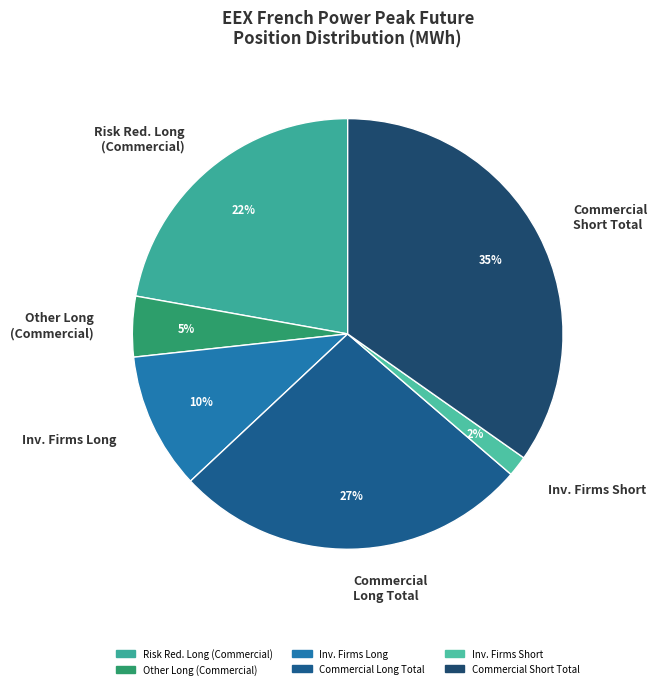

What percentage is the Commercial Short Total slice, to the nearest percent?

35%